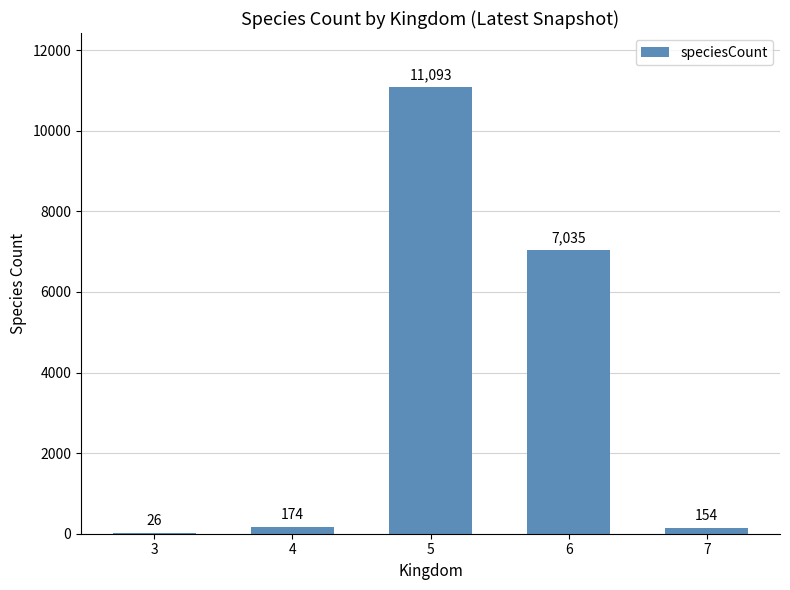

Is it true that the value at 6 is 7035?

True